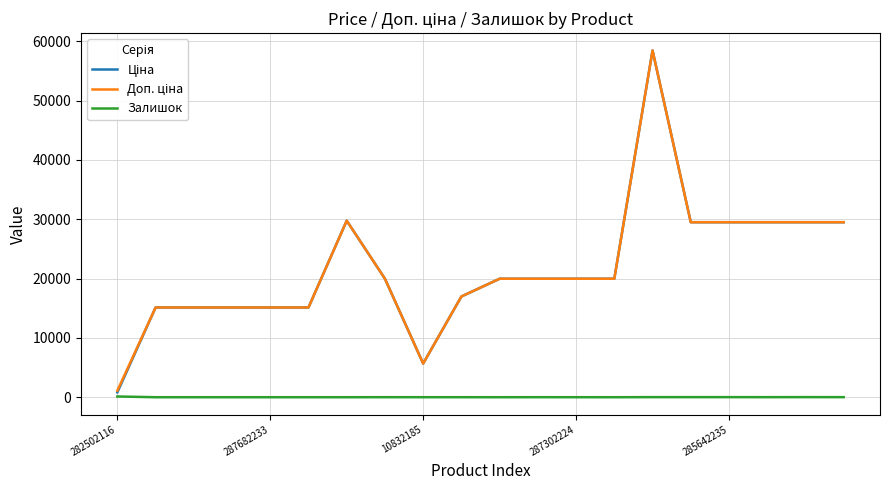

True or false: Доп. ціна and Ціна cross at least once.

False